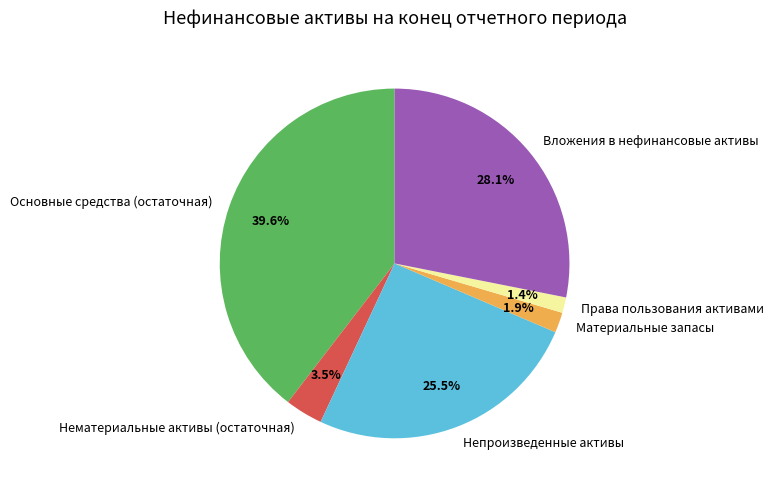

Do Права пользования активами and Вложения в нефинансовые активы together represent more than half of the pie?

No